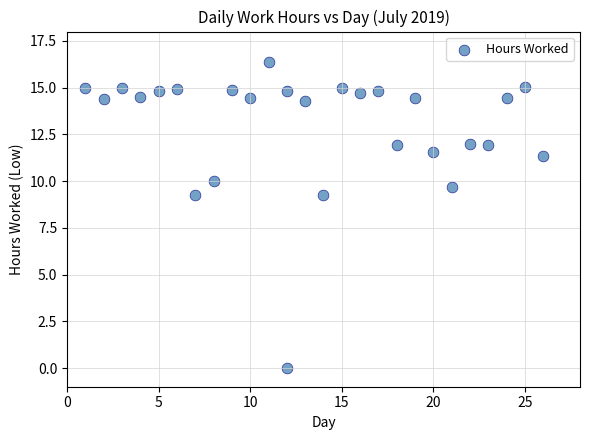

What is the range of X values (max minus min)?

25.0